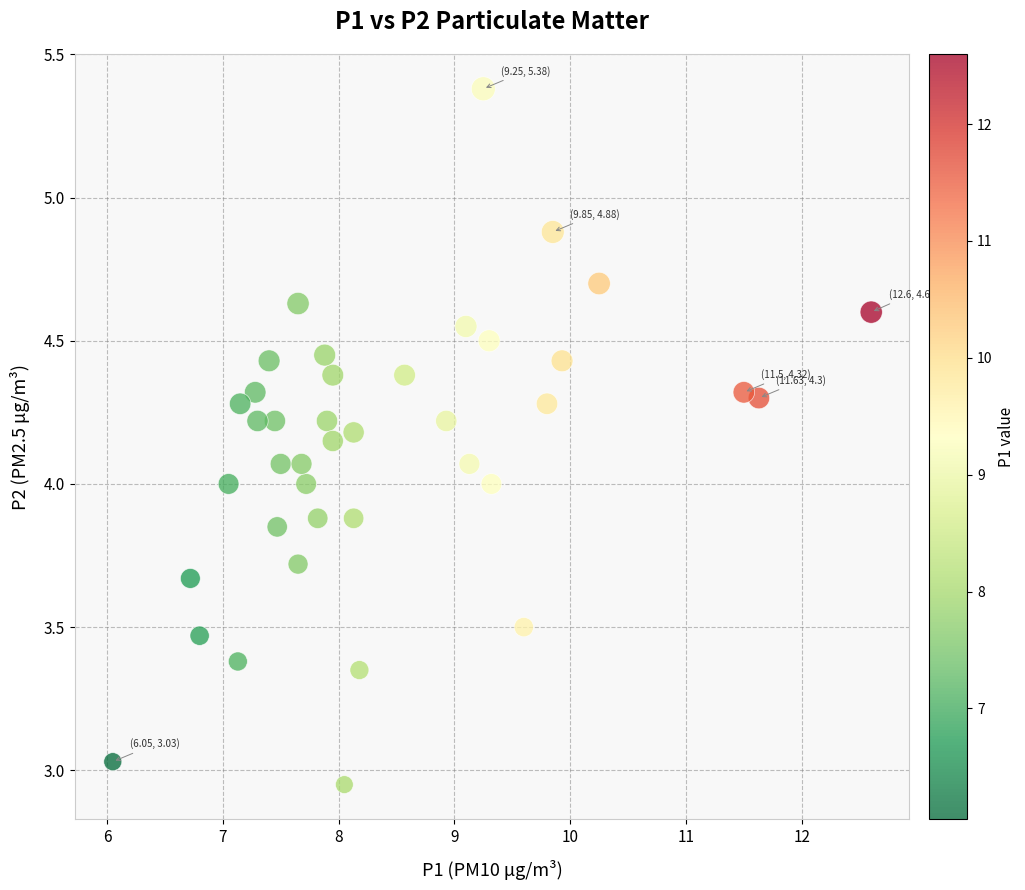

What is the range of Y values (max minus min)?

2.4